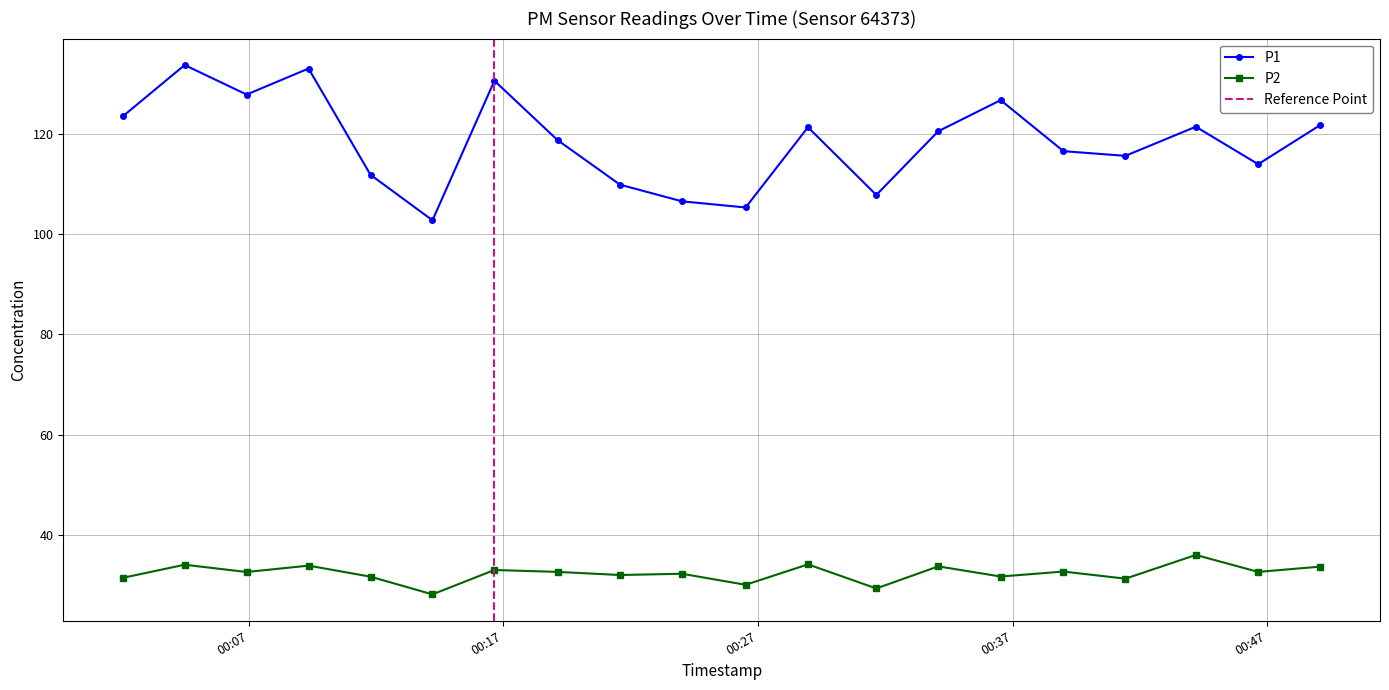

What is the label of the 4th point from the left?

2022-12-18T00:09:21